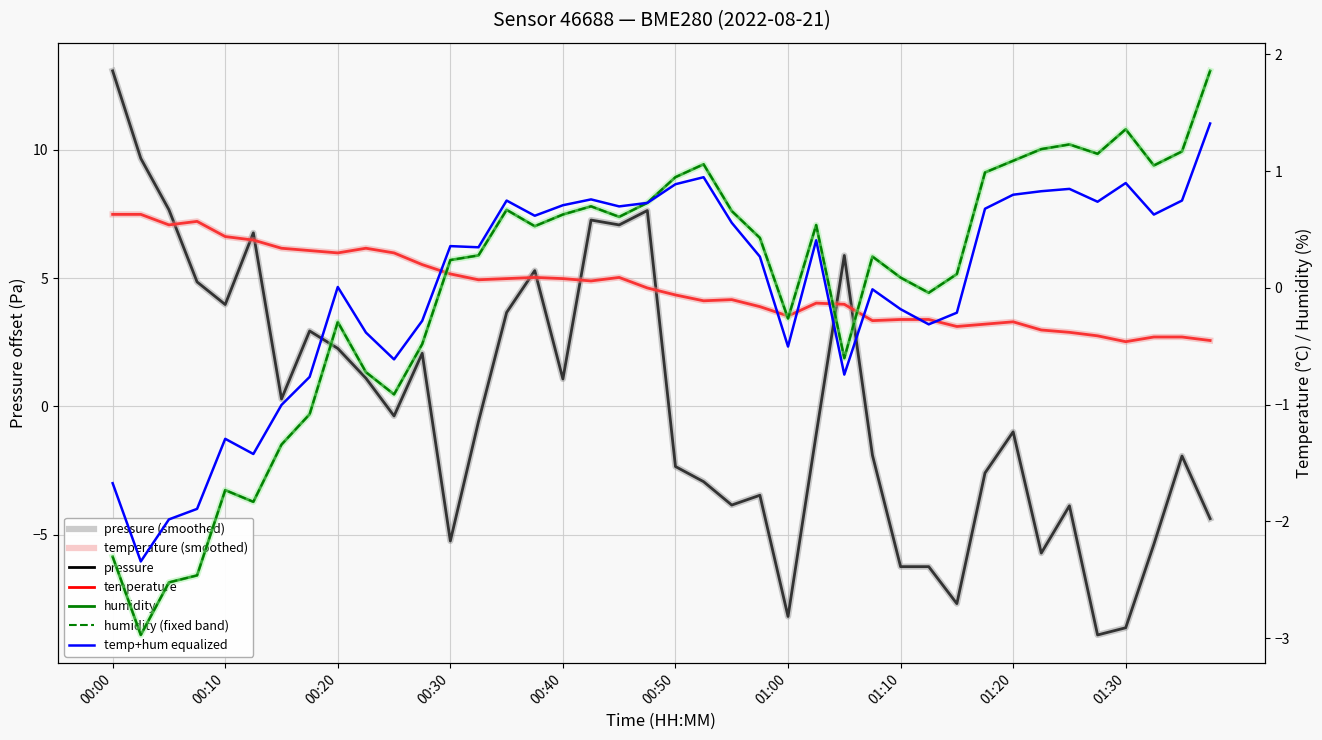

At which category does pressure reach its first local valley?

00:10